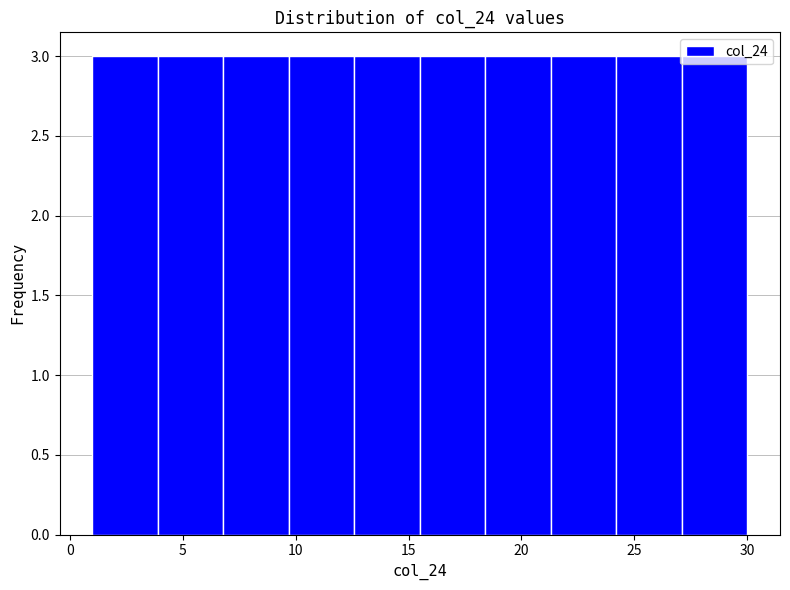

What is the height of the bar covering 18.4 to 21.3 on the x-axis? Neither the bar edges nor the heights are printed on the chart, so give them approximately, as read against the axes.

3